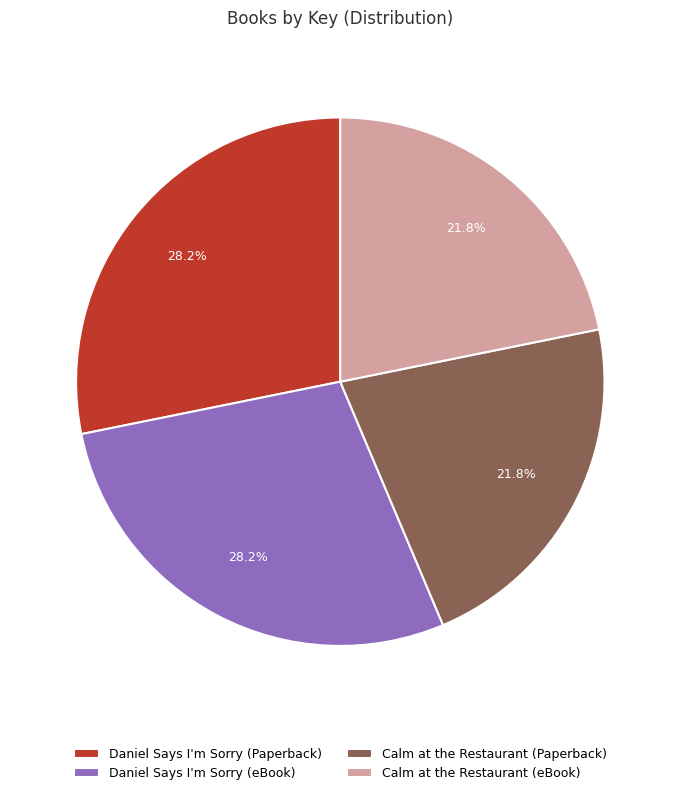

What is the total percentage of Daniel Says I'm Sorry (eBook) and Calm at the Restaurant (Paperback)?

50.0%